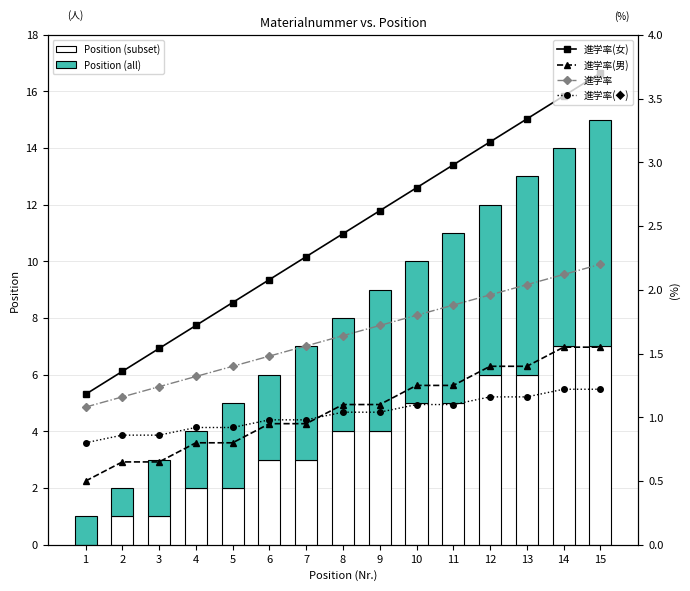

At how many categories does at least one series exceed 7?

1